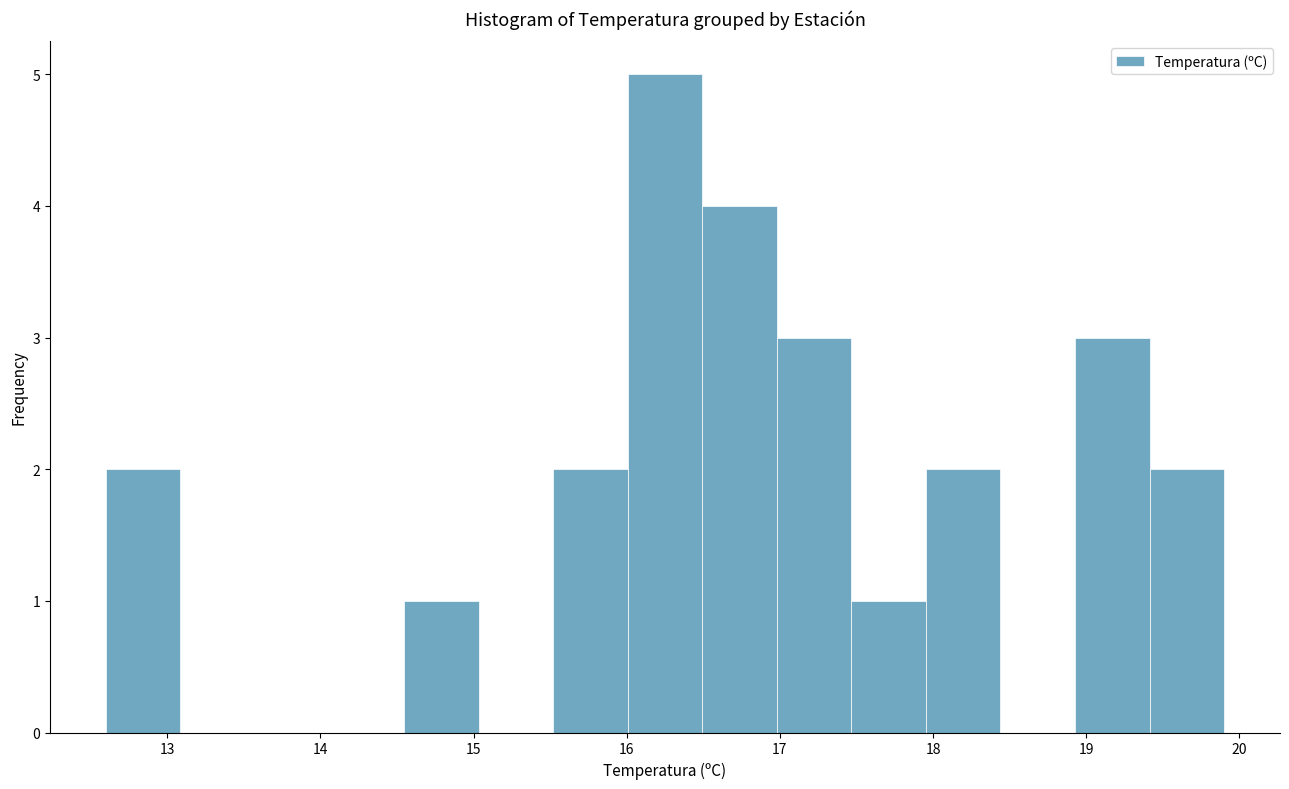

What is the height of the bar covering 18.0 to 18.4 on the x-axis? Neither the bar edges nor the heights are printed on the chart, so give them approximately, as read against the axes.

2